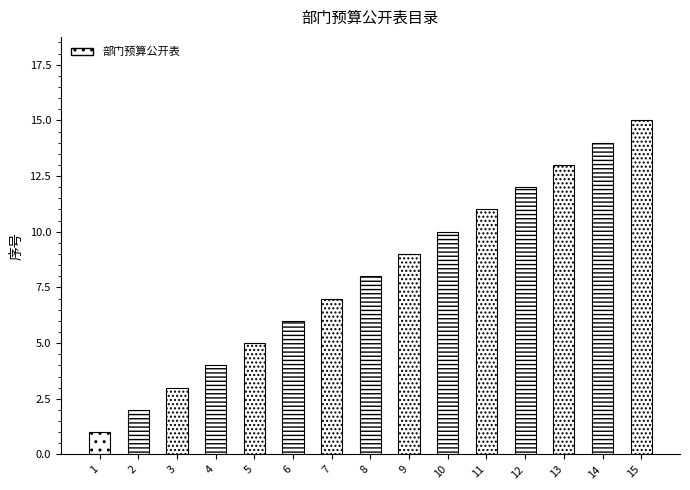

Are the bars horizontal?

No